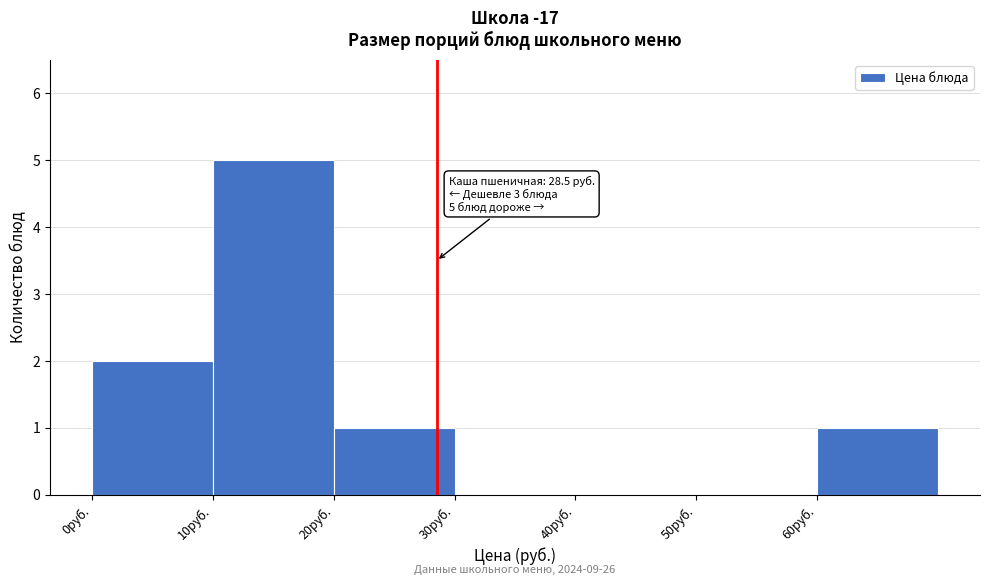

Over which range of the x-axis is the bar tallest?

10 to 20